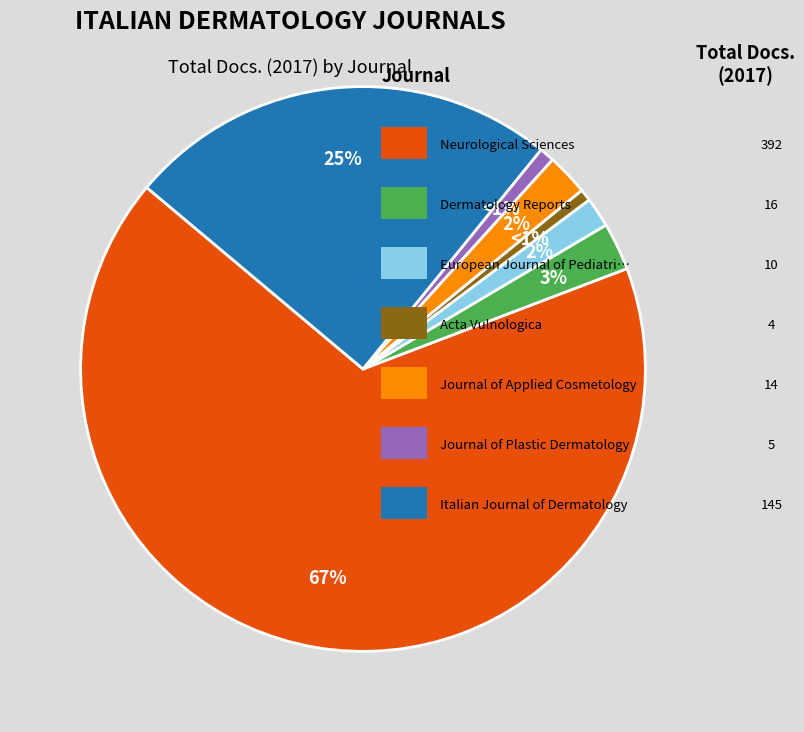

Is there a majority slice in this chart?

Yes